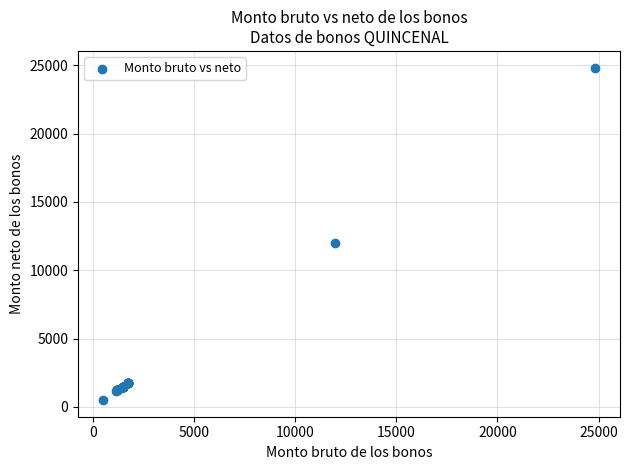

What Y value in the scatter plot is closest to 12665?

11977.8